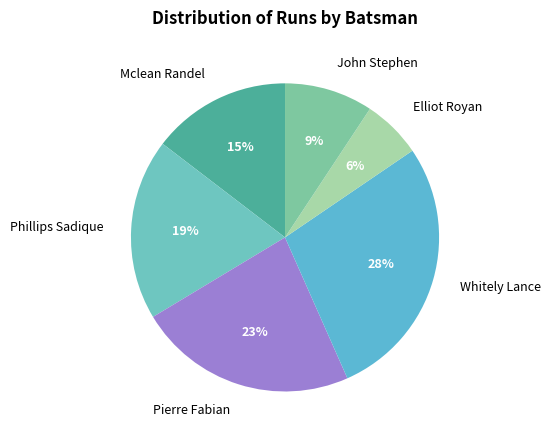

To the nearest percent, what is the combined percentage of Phillips Sadique and Pierre Fabian?

42%